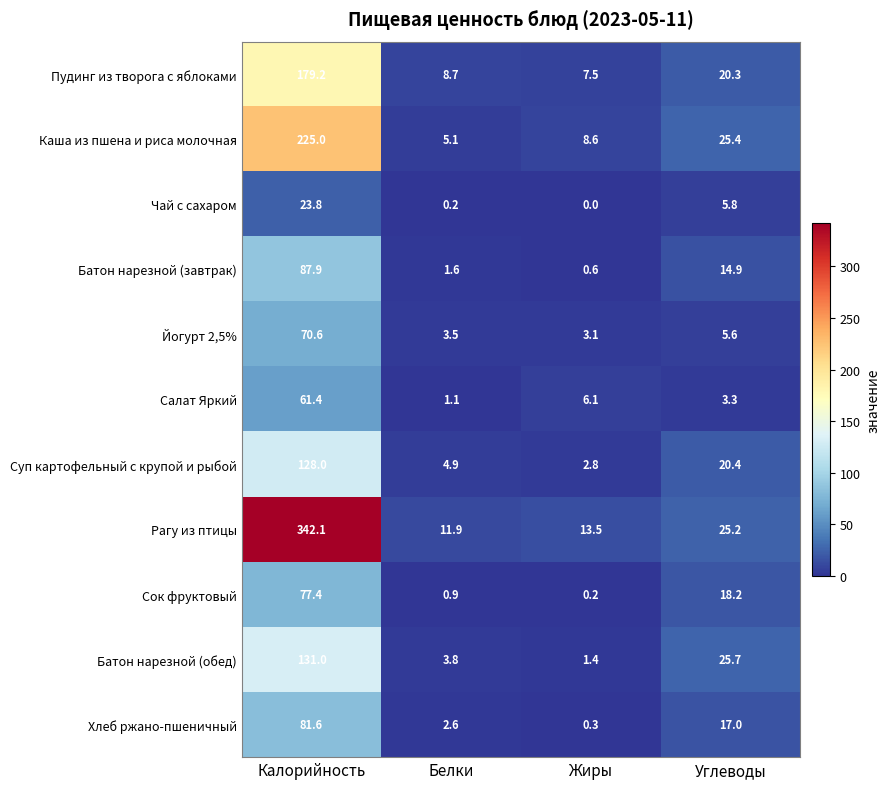

Which series has the largest total across all categories?

Рагу из птицы